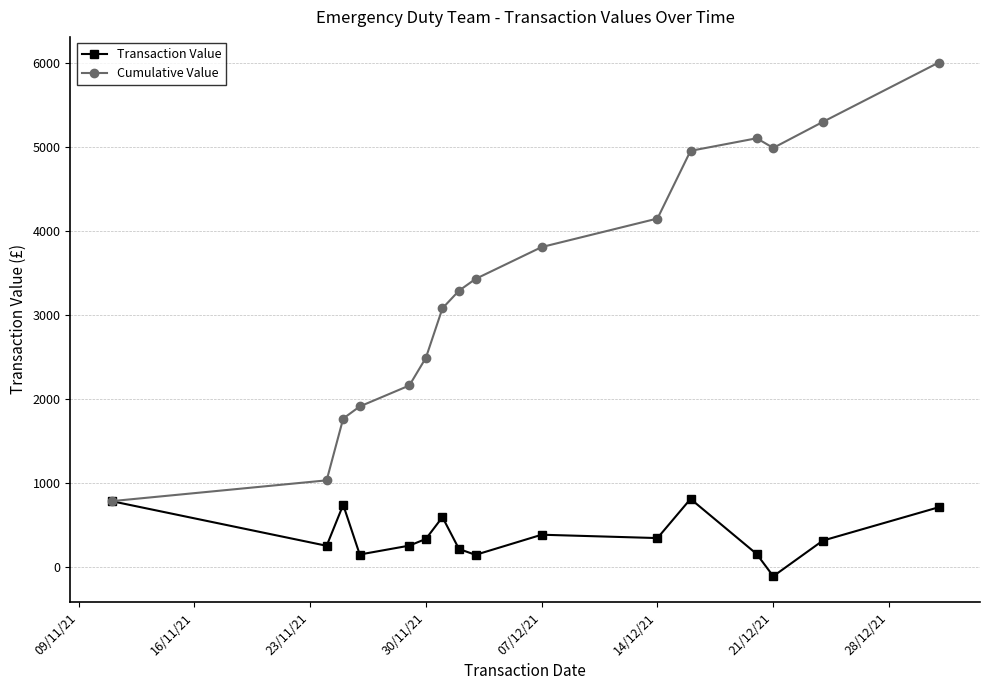

List the series in order of their peak value, highest first.

Cumulative Value, Transaction Value